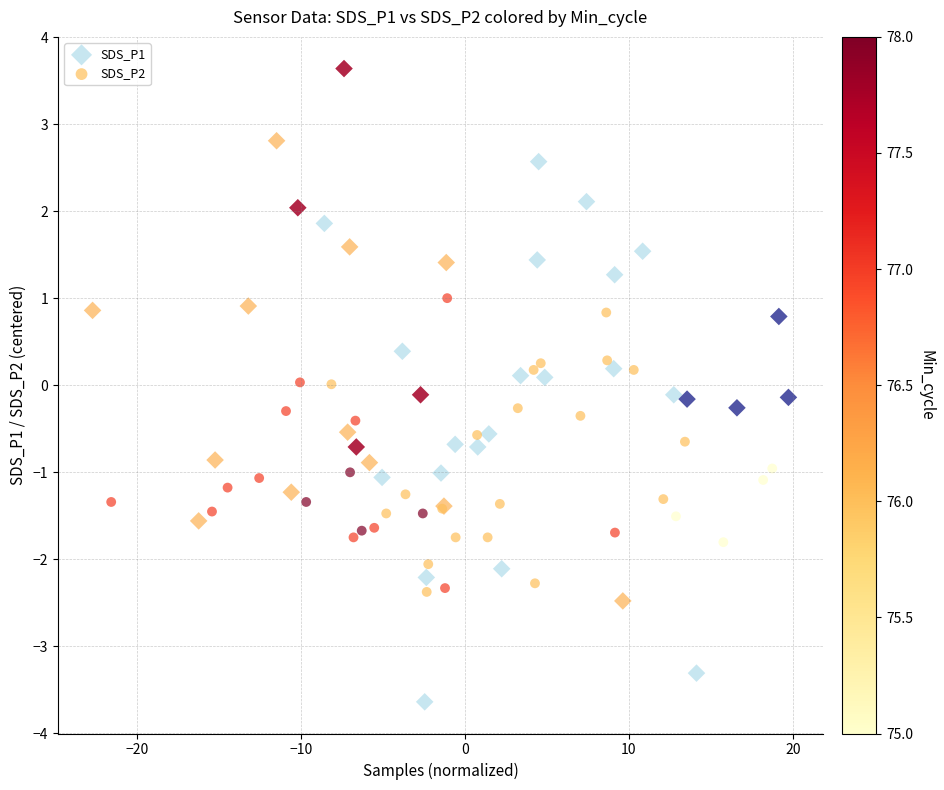

Which series has the widest spread of Y values?

SDS_P1